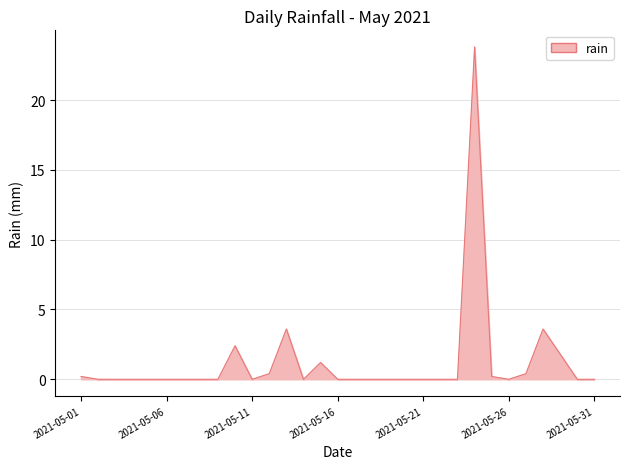

What is the greatest value displayed?

23.8